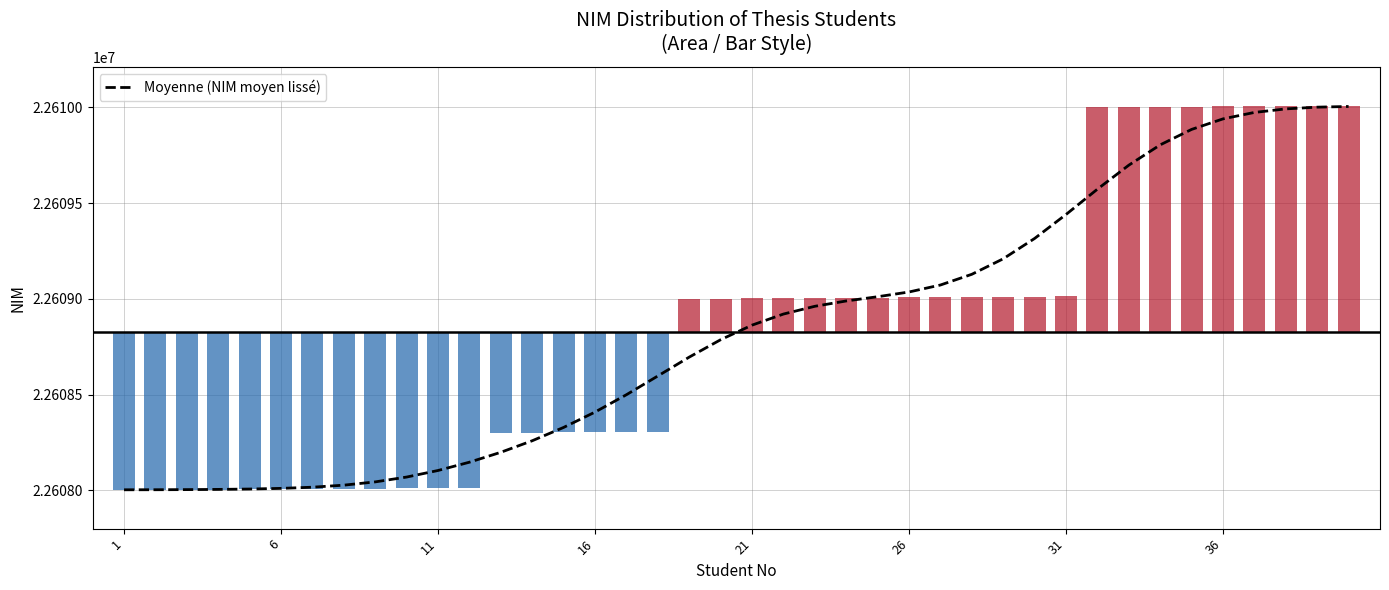

What is the minimum value shown in the chart?

22608003.0